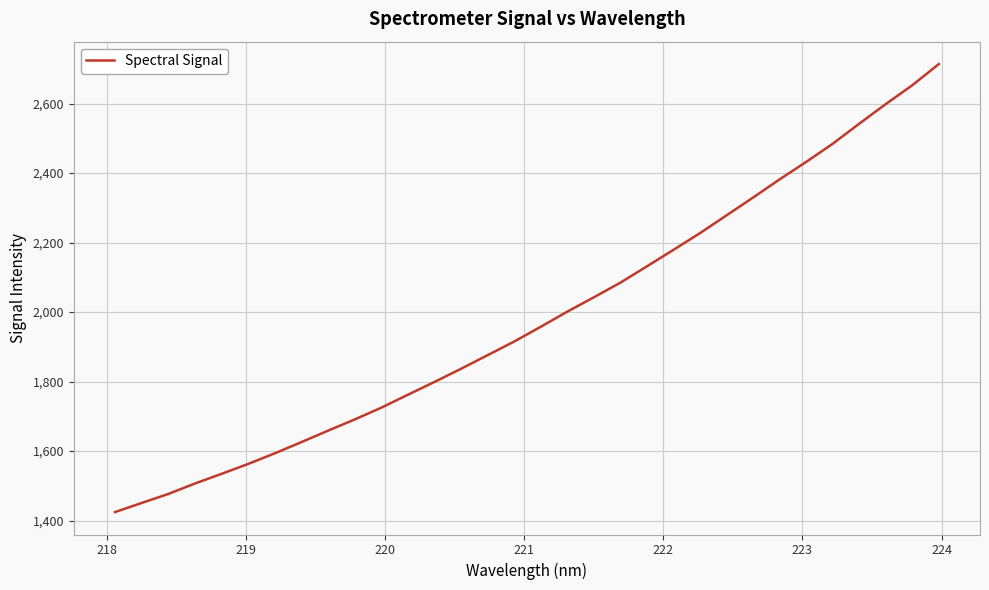

What is the difference between the maximum and minimum values?

1289.6